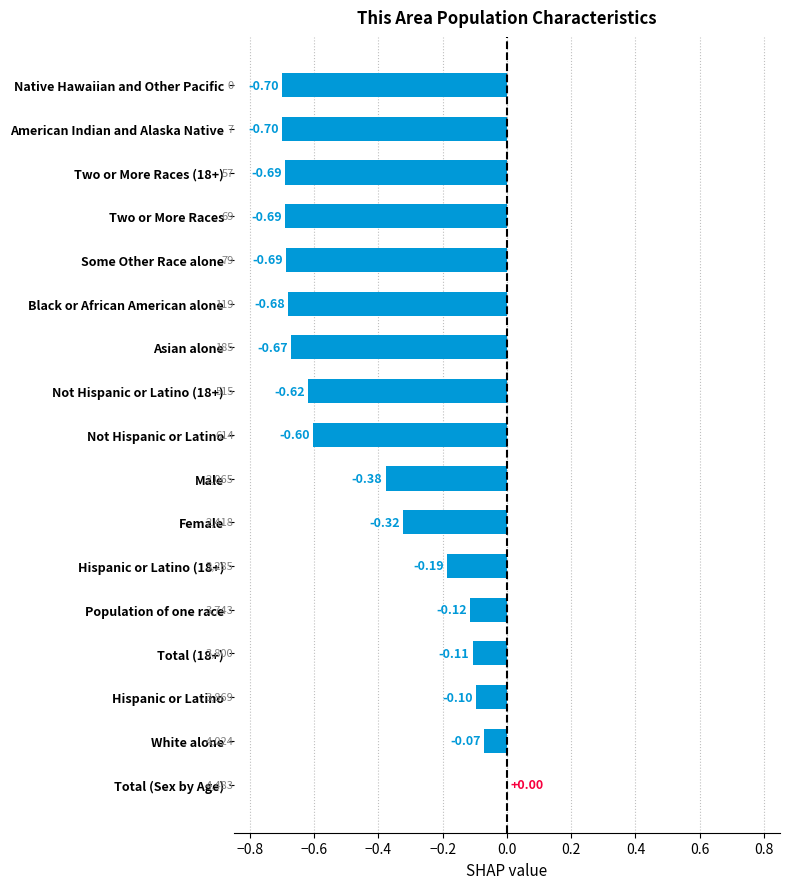

Between Hispanic or Latino (18+) and Male, which is larger?

Hispanic or Latino (18+)